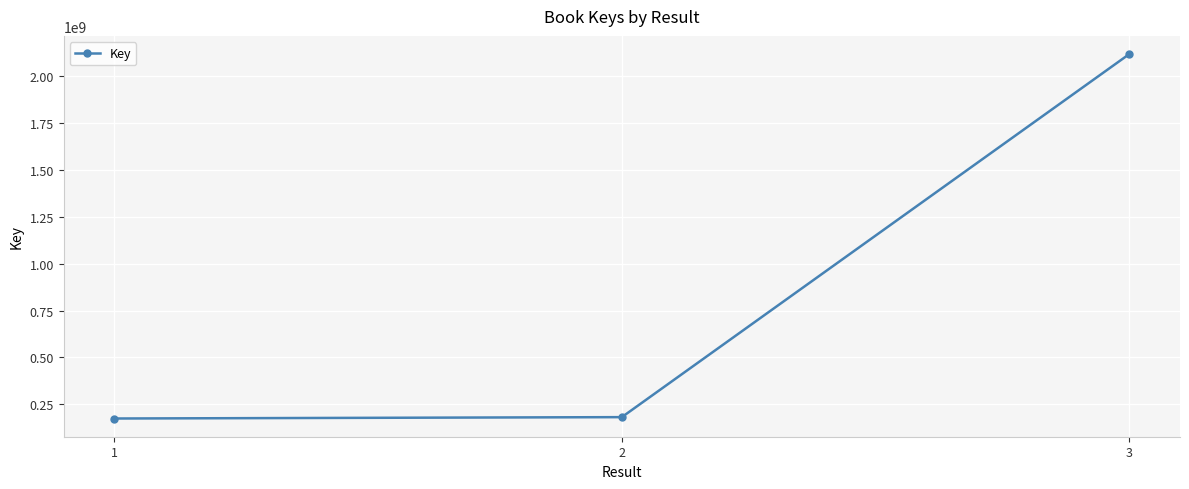

What is the average value?

824496743